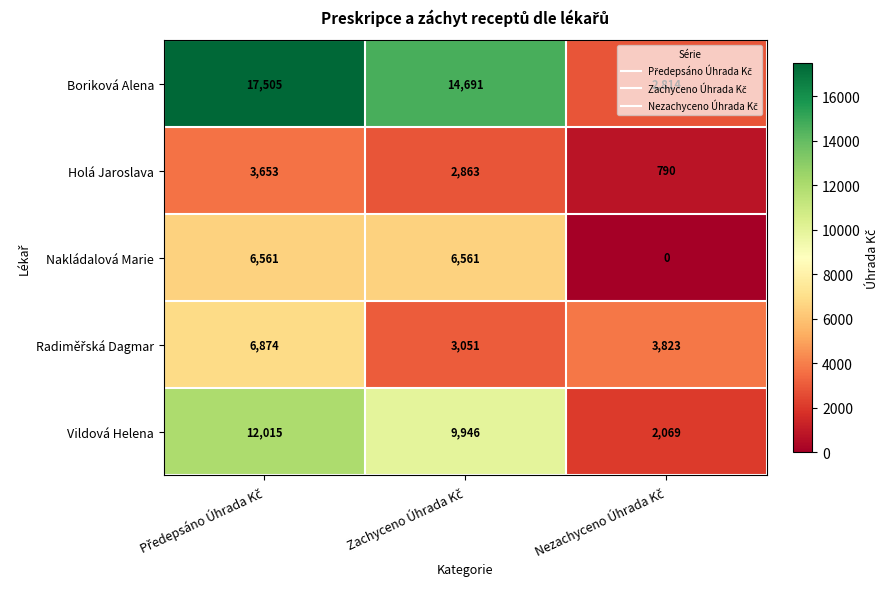

At how many categories does at least one series exceed 11836?

2